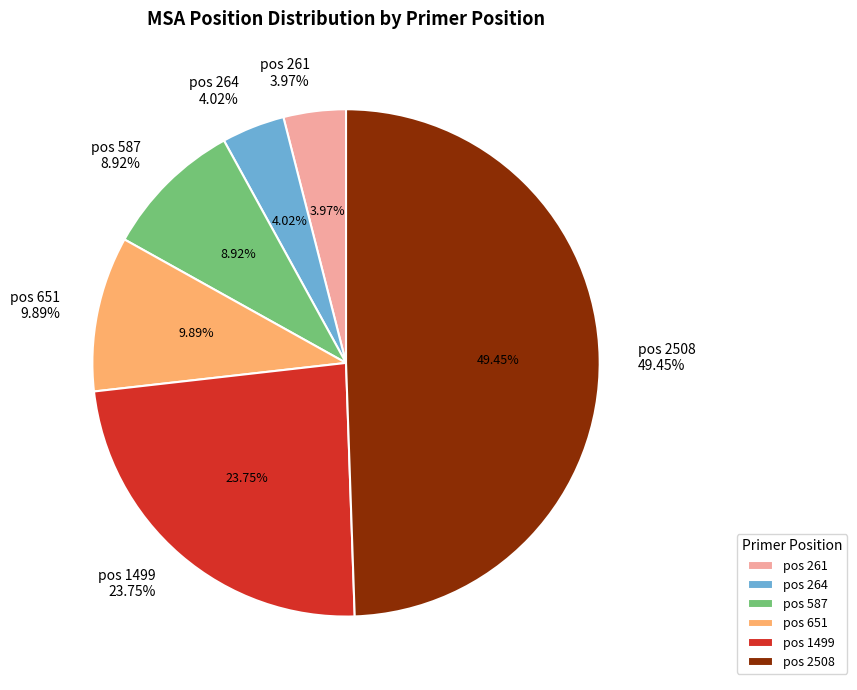

Is it true that 264 is 4% of the pie?

True